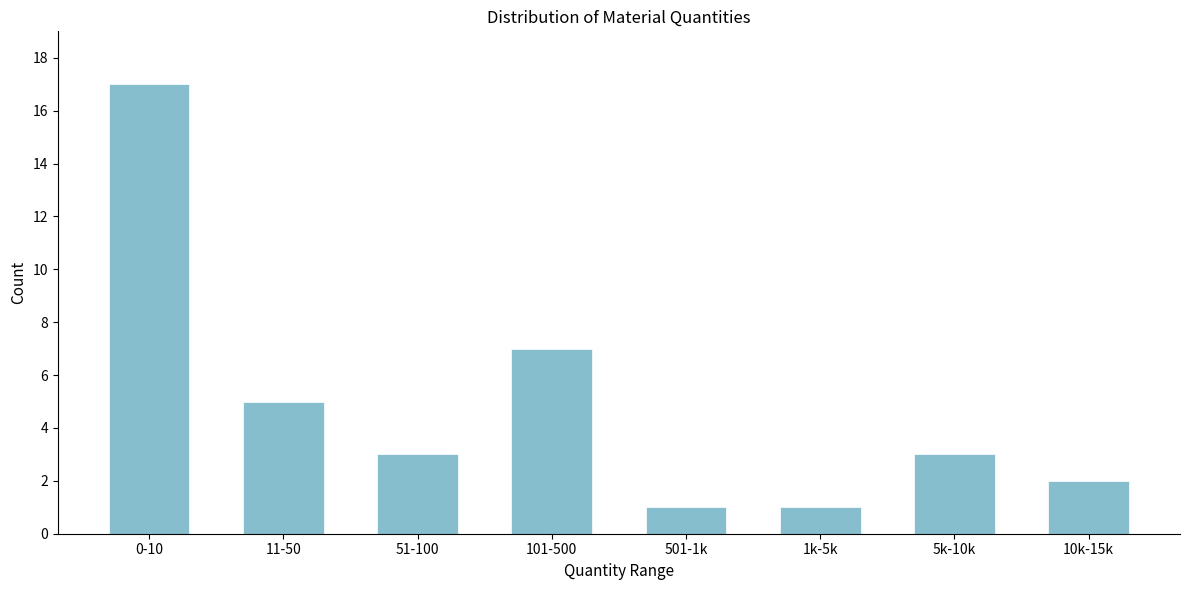

Reading left to right, list all the values displayed in this chart.

17	5	3	7	1	1	3	2